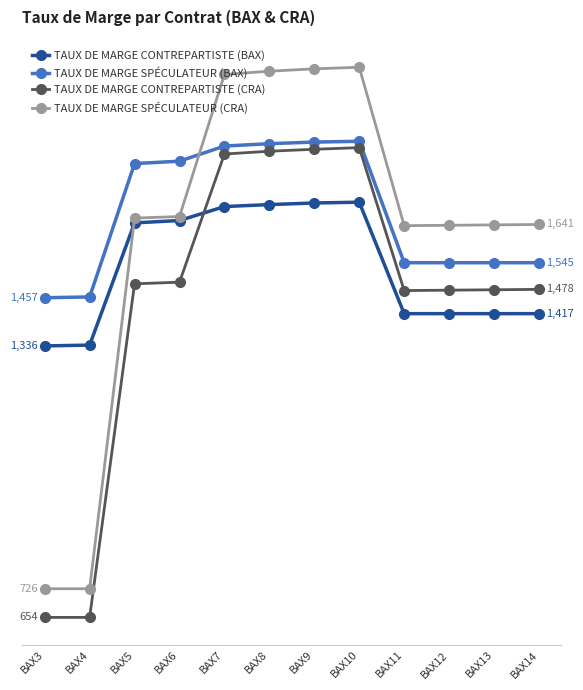

What is the total value across all series at BAX3?

4173